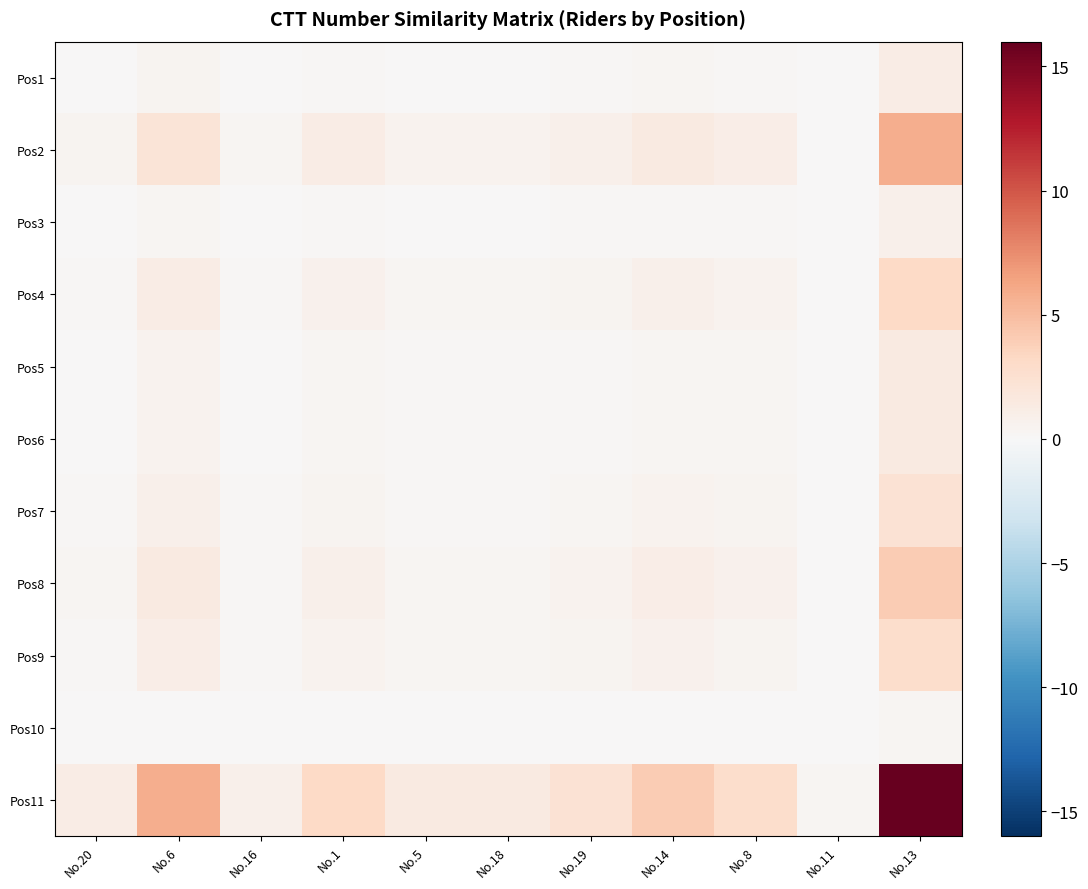

What is the spread (max minus min) of values at No.5?

1.4